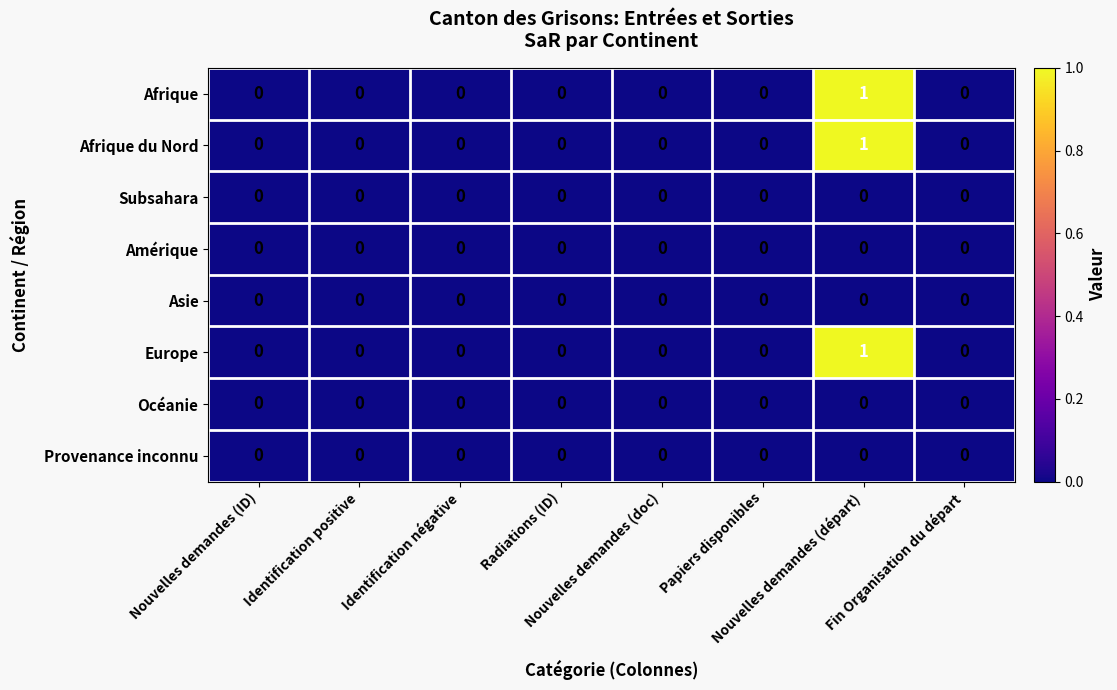

Which category has the lowest value across all series?

Nouvelles demandes (ID)